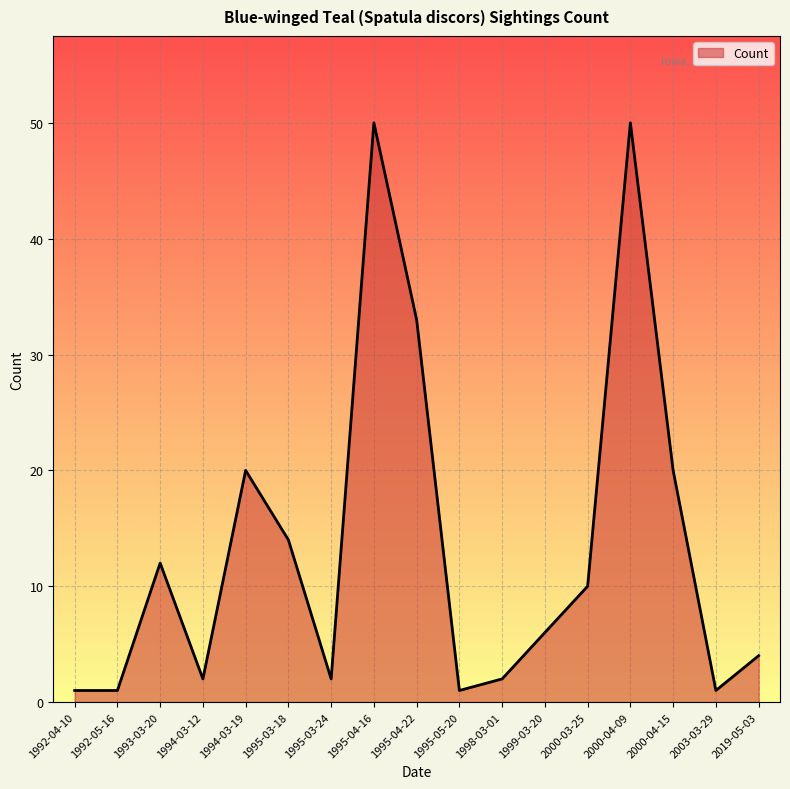

How many lines are shown in the chart?

1